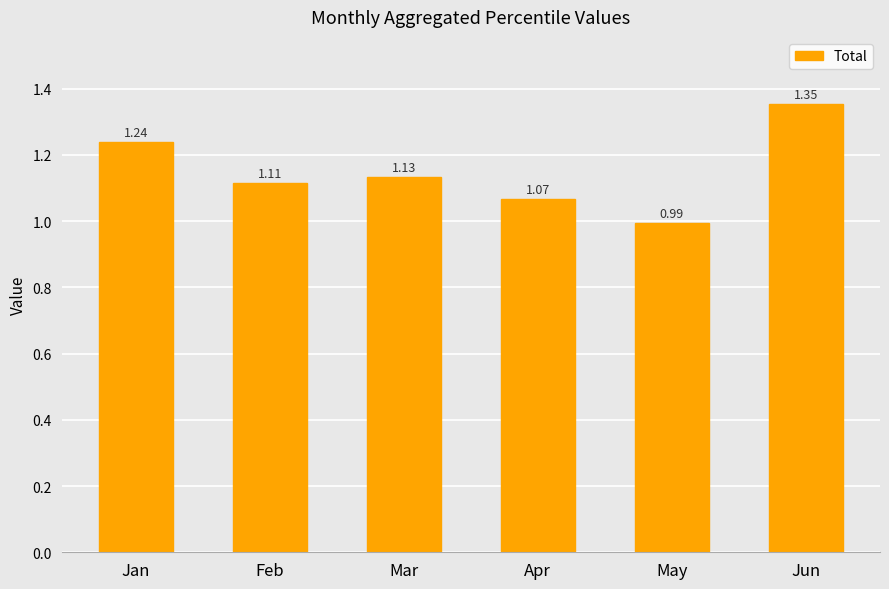

Between May and Jun, which is larger?

Jun